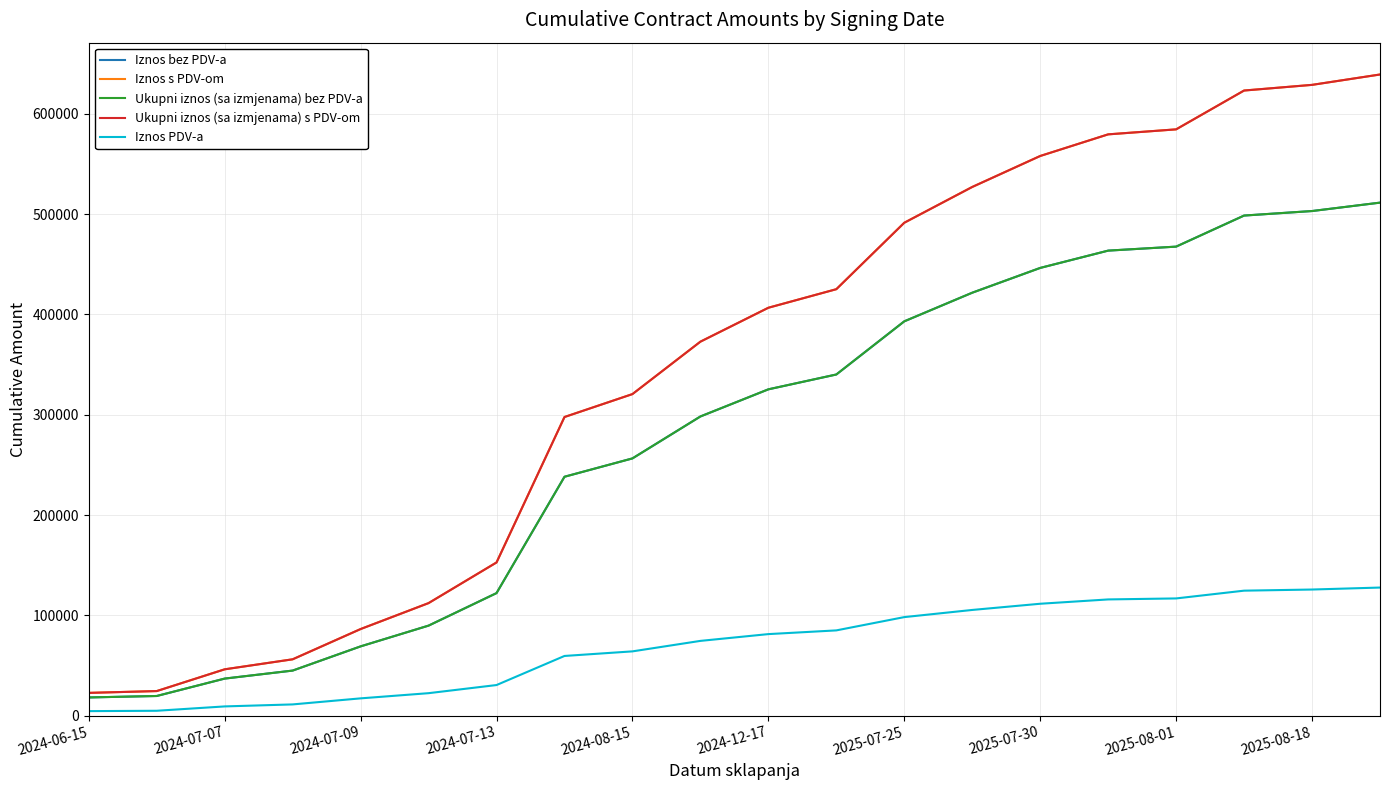

Does the chart display data point markers on the line(s)?

No